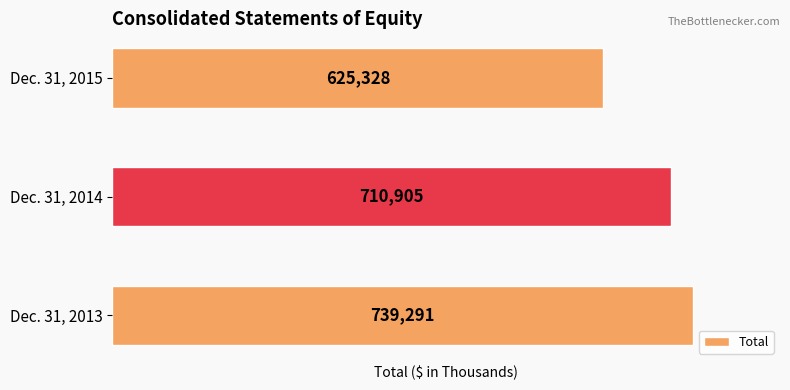

Rank the categories by value from lowest to highest.

Dec. 31, 2015, Dec. 31, 2014, Dec. 31, 2013